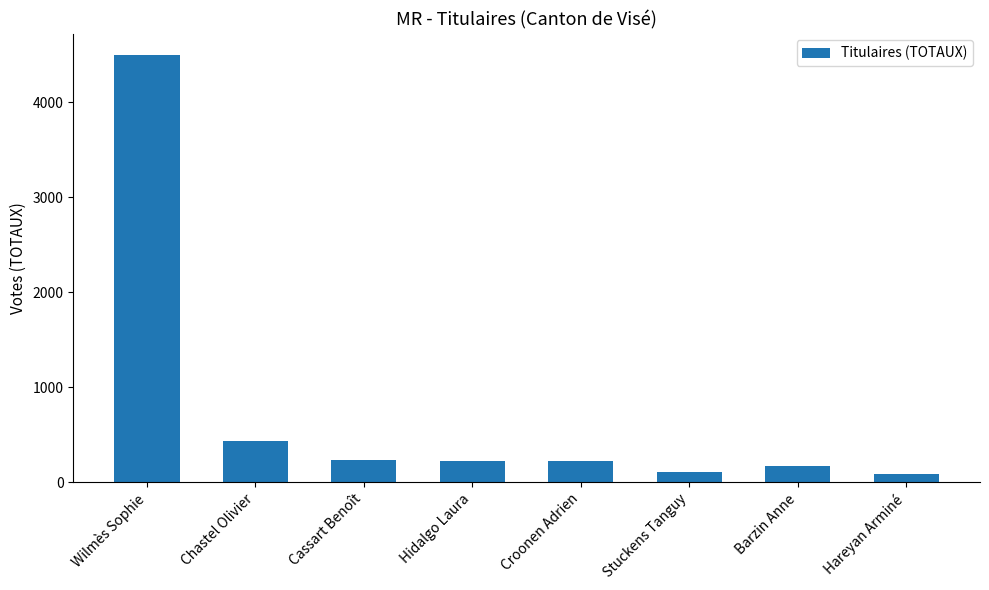

What is the sum of all values?

5977